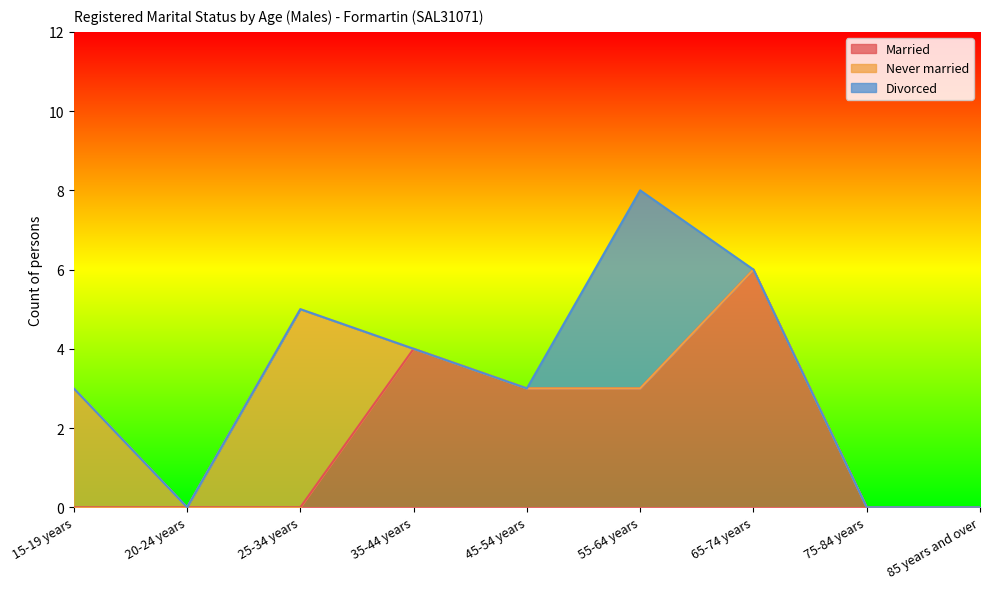

Which series has the largest total across all categories?

Married